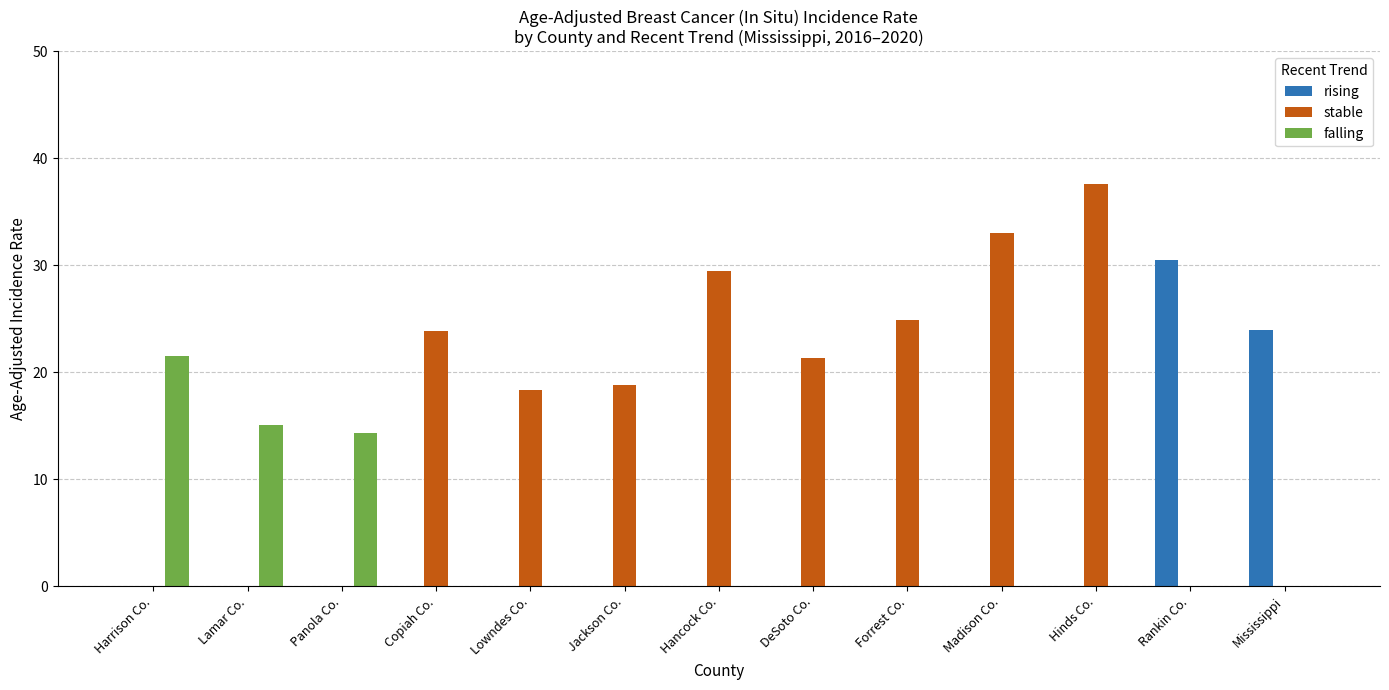

The rising series shows 0.0 at Forrest Co.. True or false?

True